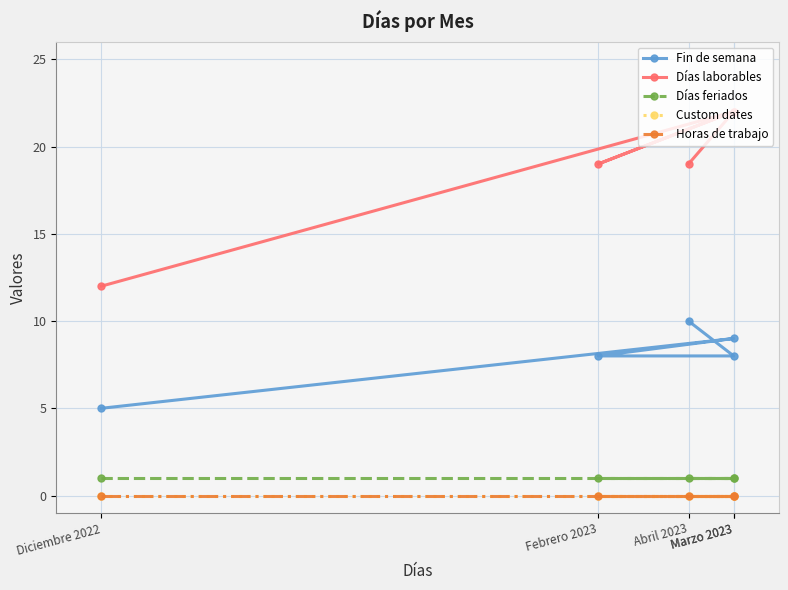

True or false: Custom dates and Días laborables intersect in this chart.

False